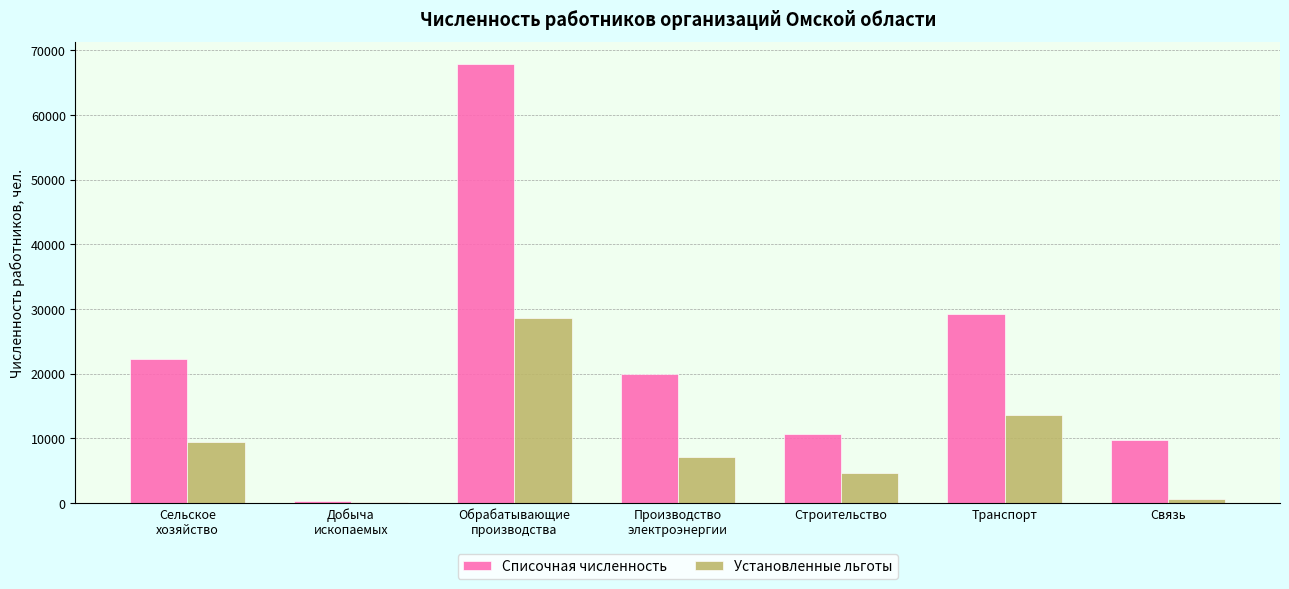

At which label does Установленные льготы first exceed 7091?

Сельское
хозяйство